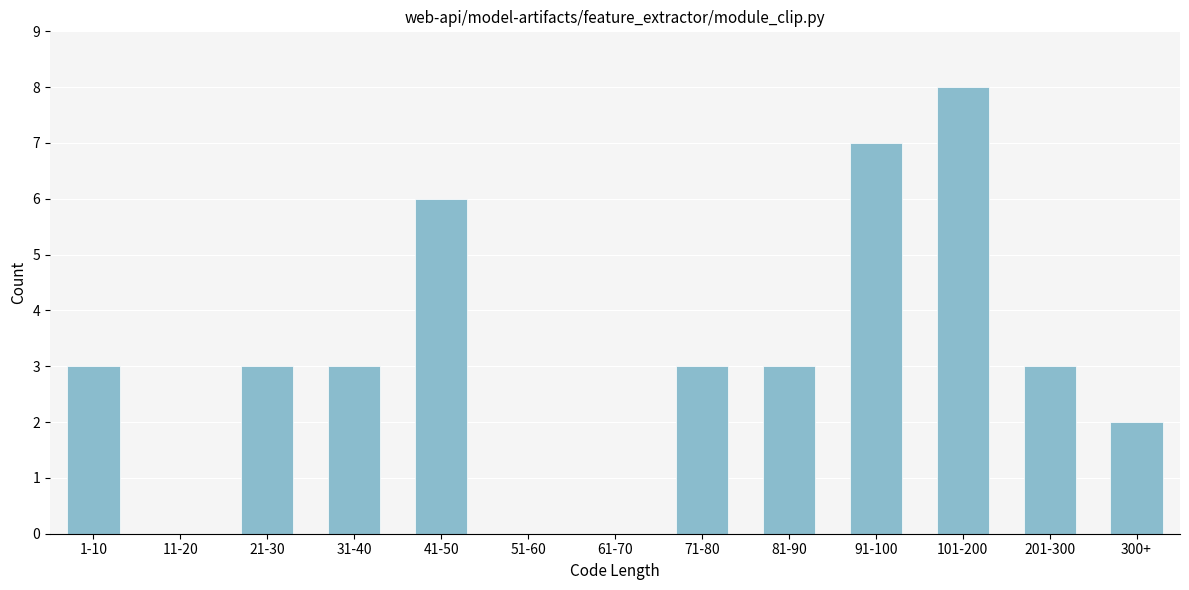

Reading left to right, what are all the values shown in this chart?

1-10=3	11-20=0	21-30=3	31-40=3	41-50=6	51-60=0	61-70=0	71-80=3	81-90=3	91-100=7	101-200=8	201-300=3	300+=2